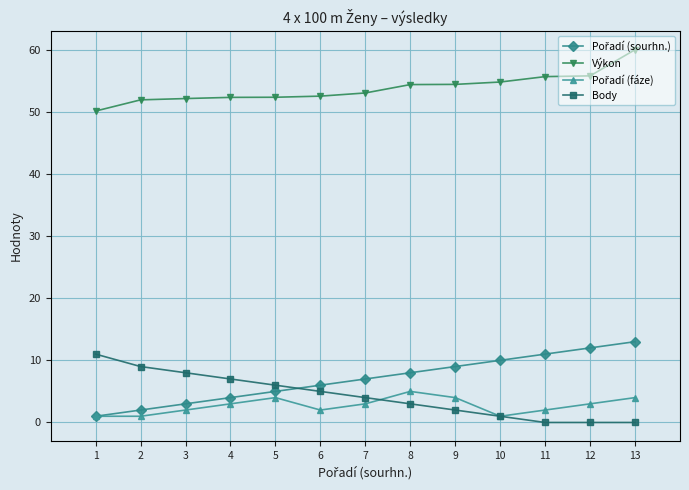

At which category is the sum across all series the highest?

13